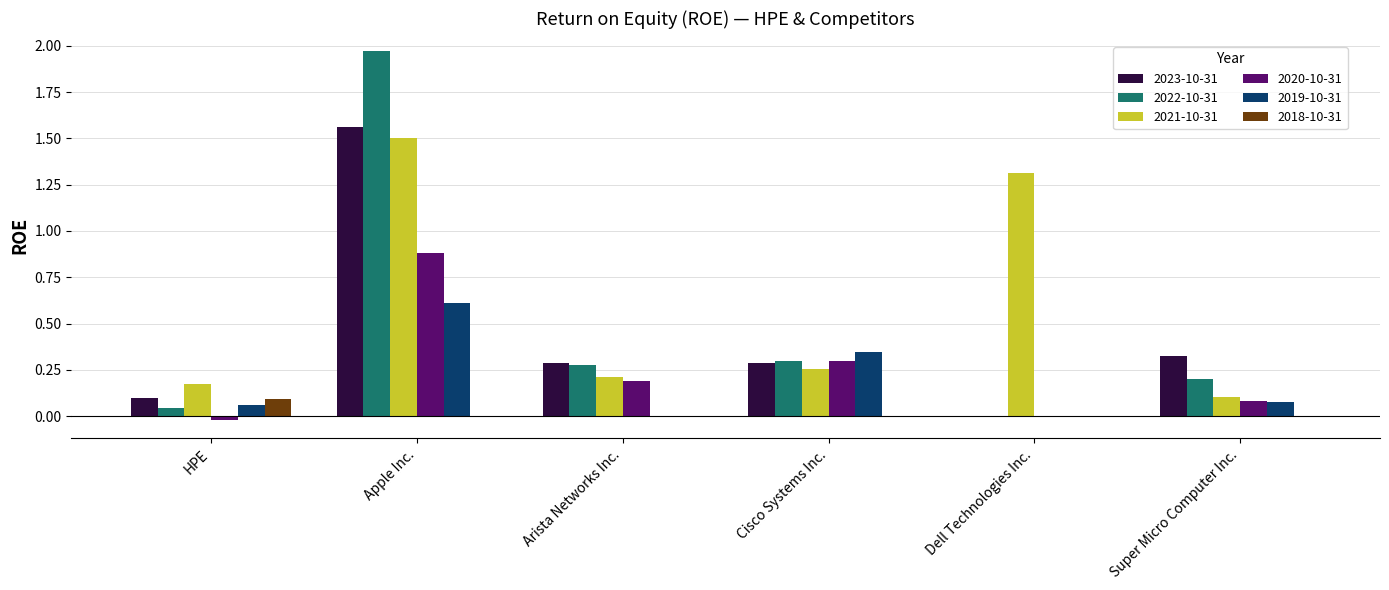

At which category does the chart reach its peak across all series?

Apple Inc.